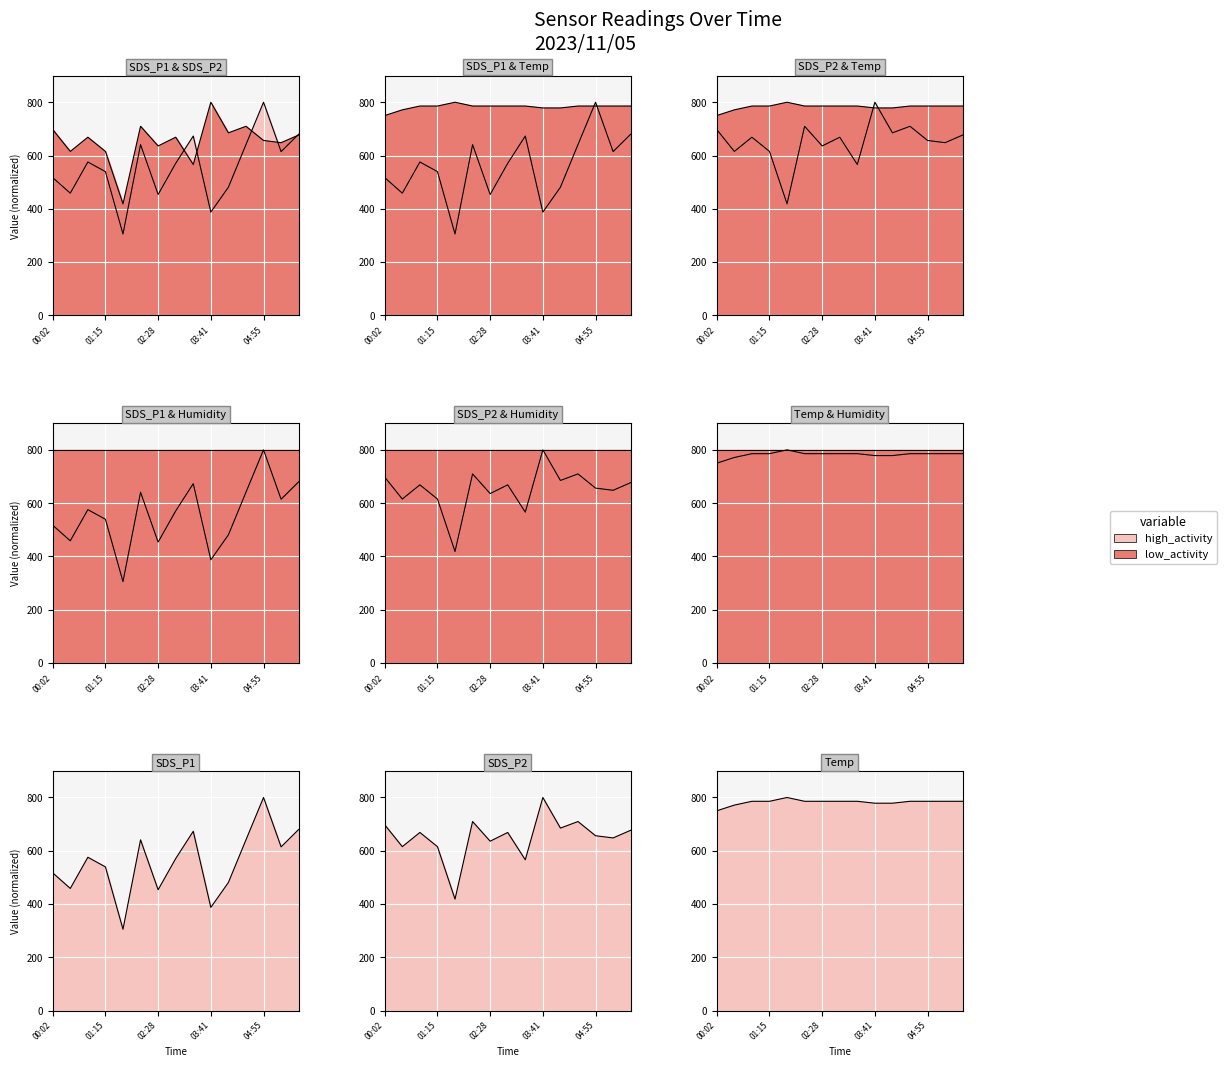

Between 03:17 and 05:19, which series saw the biggest shift?

SDS_P2